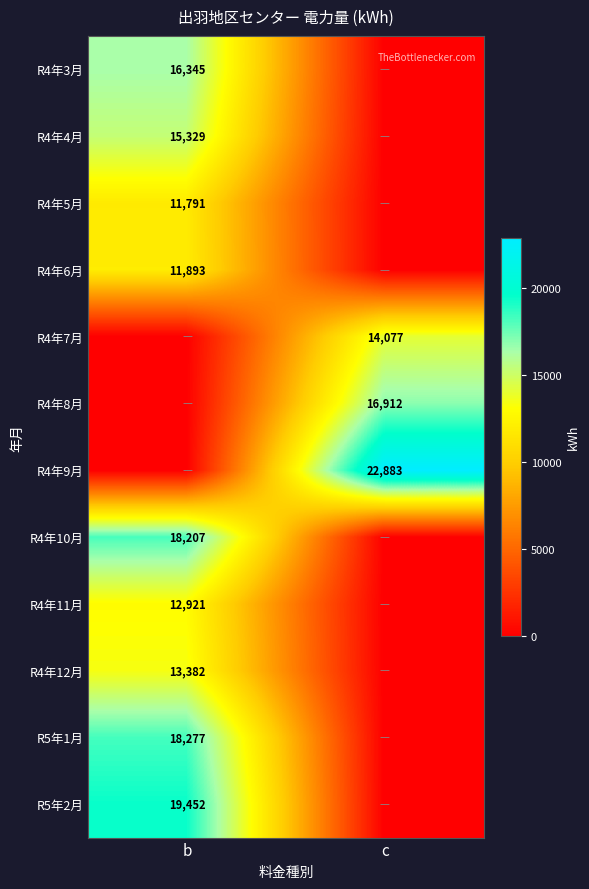

The R4年10月 series shows 18207 at b. True or false?

True